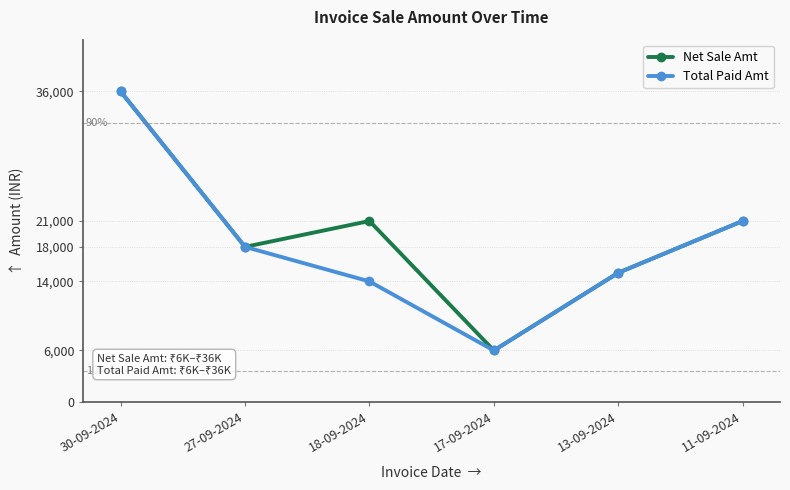

The Total Paid Amt series shows 21000 at 11-09-2024. True or false?

True